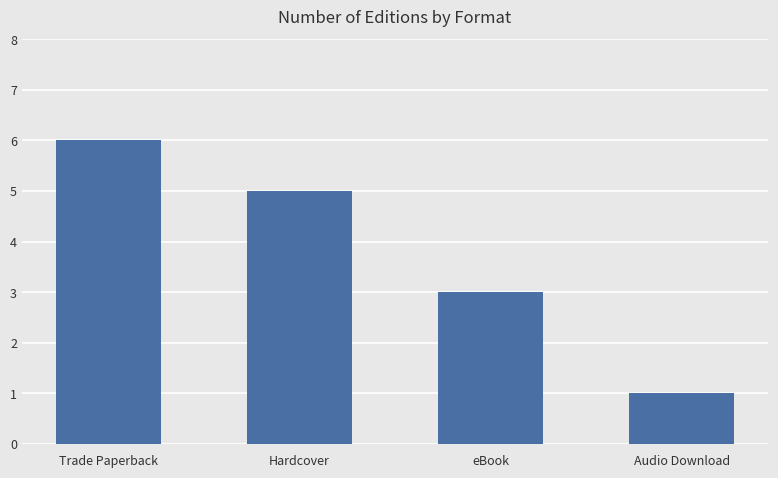

List the labels in order of value, smallest first.

Audio Download, eBook, Hardcover, Trade Paperback